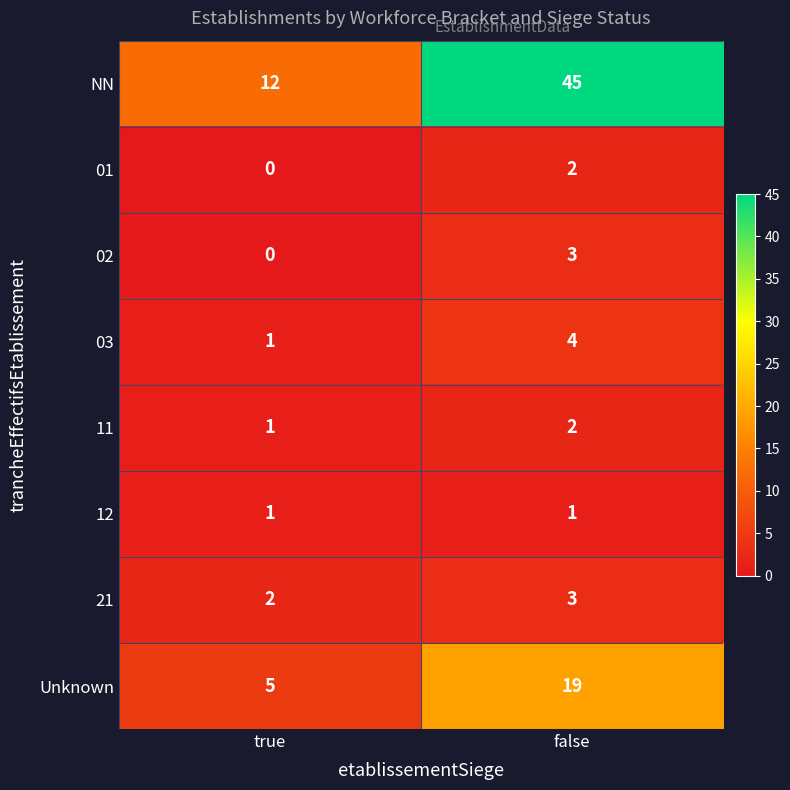

Which series has the largest total across all categories?

NN